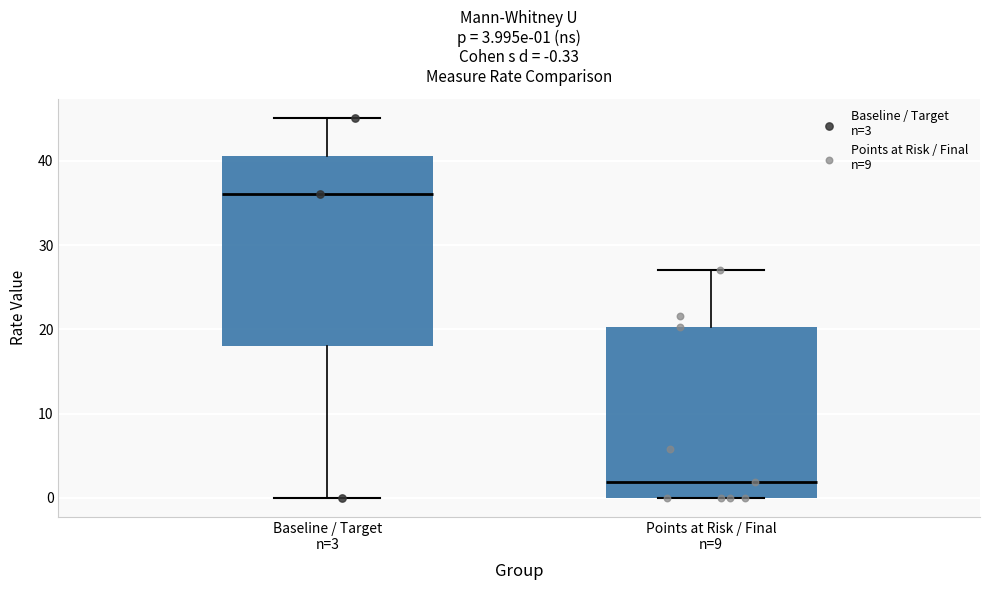

Which box has the highest median line?

Baseline / Target n=3